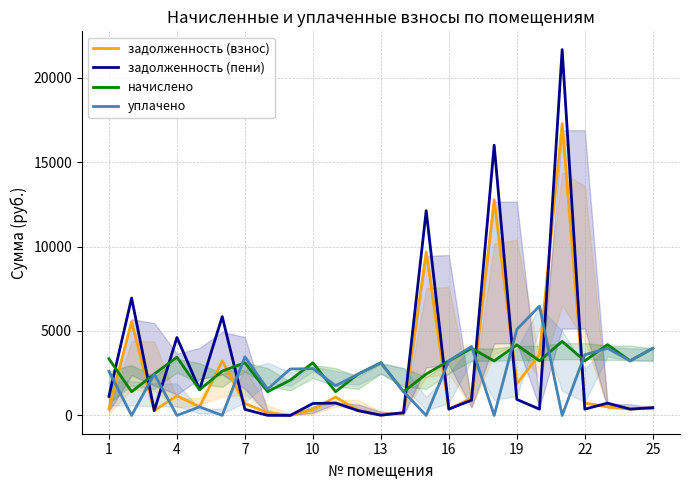

After their last crossing, which series has the higher values: уплачено or задолженность (взнос)?

уплачено